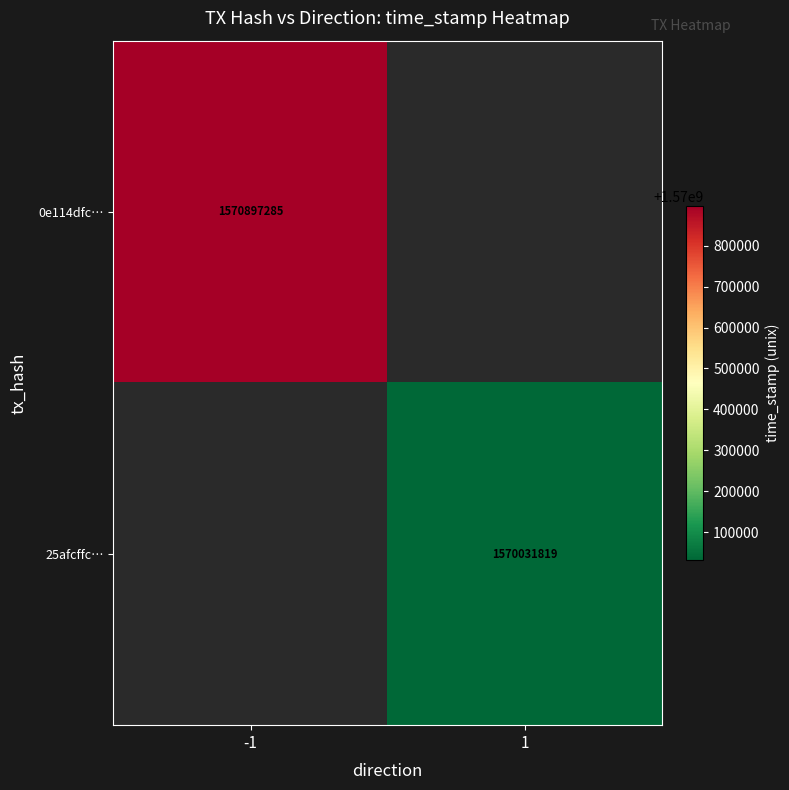

True or false: 25afcffc… has a value of 1570031819 at 1.

True